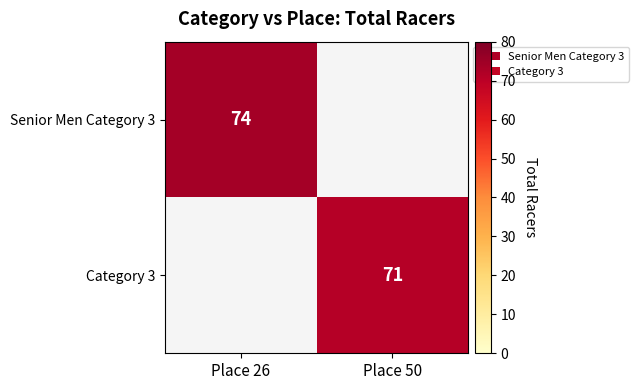

Is it true that Category 3 equals 25 at Place 50?

False